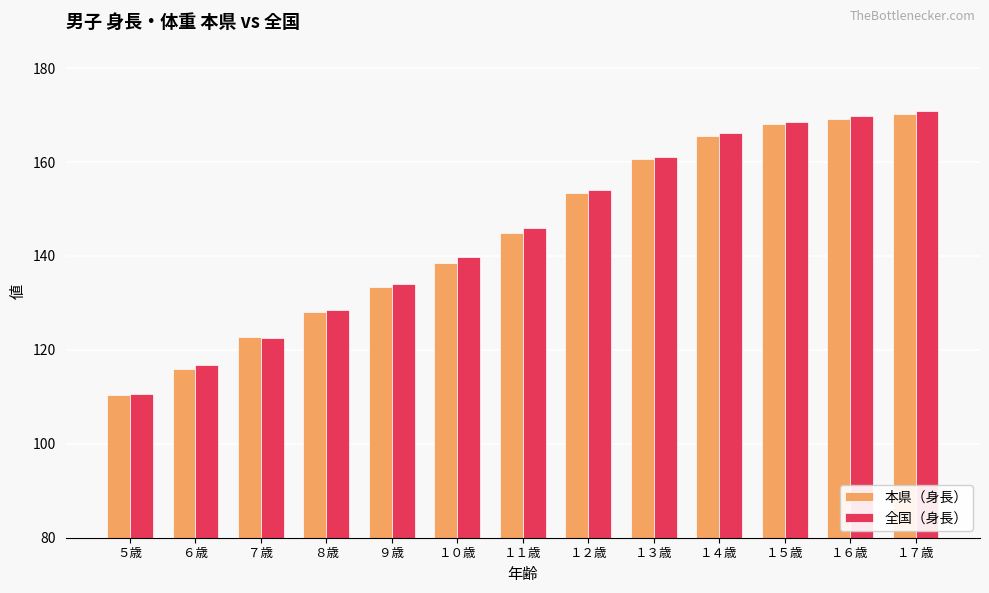

What is the sum of the 本県（身長） values at １３歳 and ７歳?

283.3